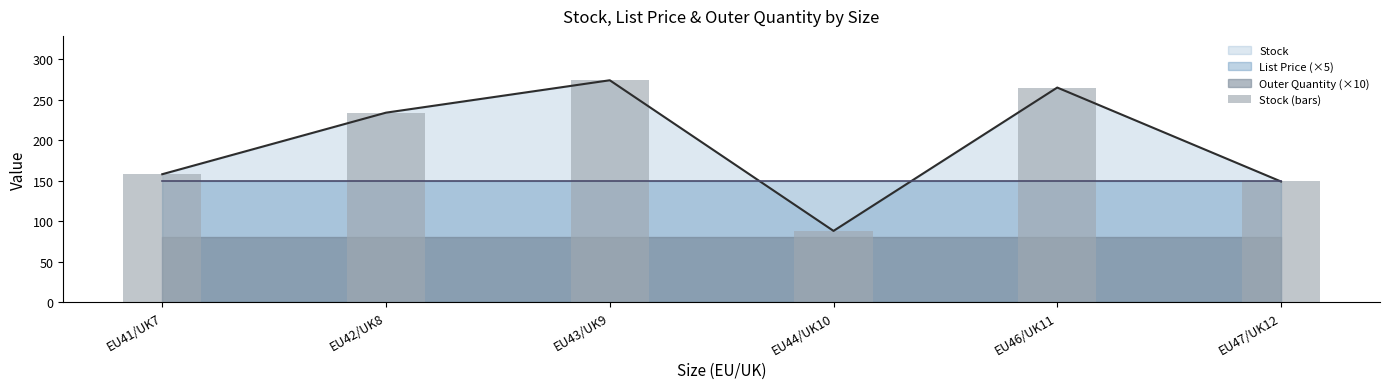

What is the label of the 2nd bar from the right?

EU46/UK11